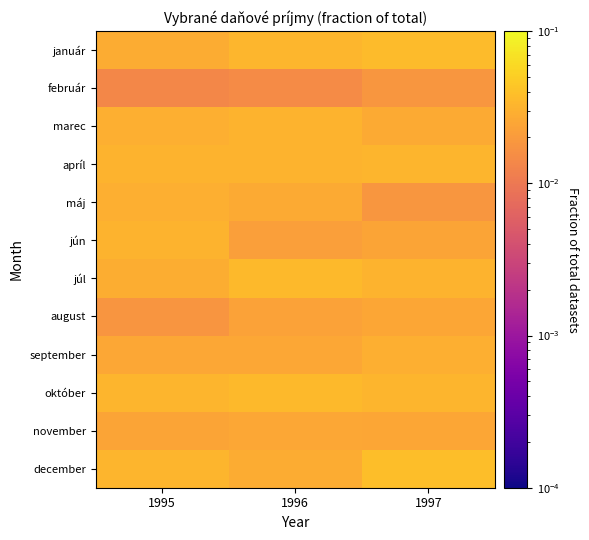

How many distinct data groups are displayed?

12